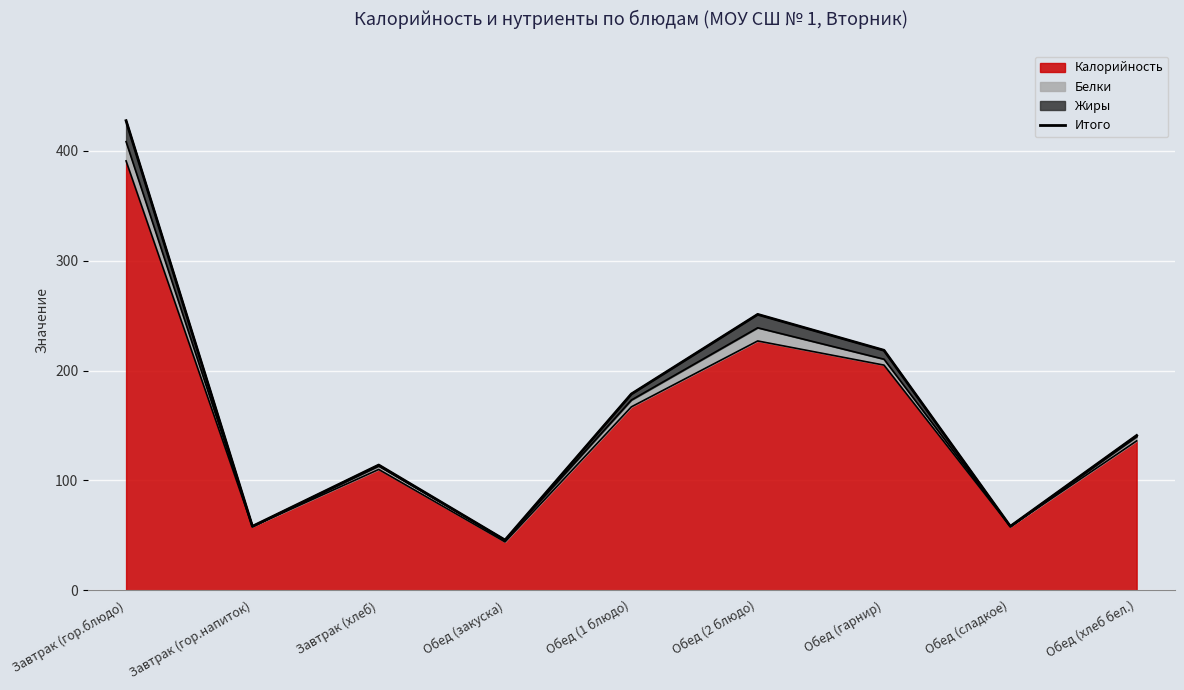

At which category does the data reach its first local peak?

Завтрак (хлеб)